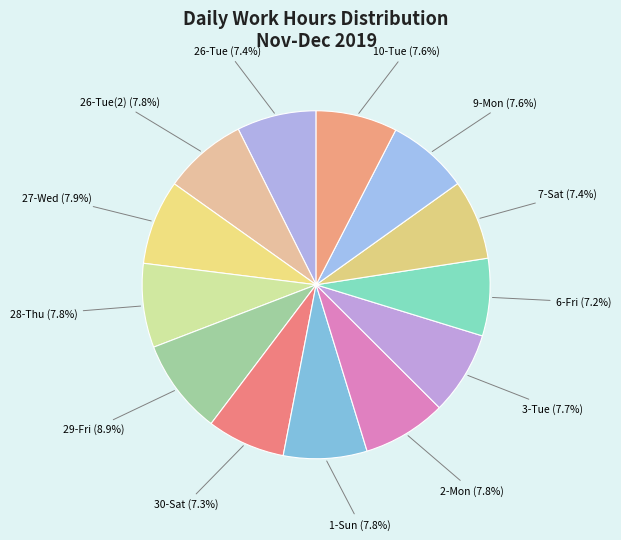

How many slices are in this pie chart?

13